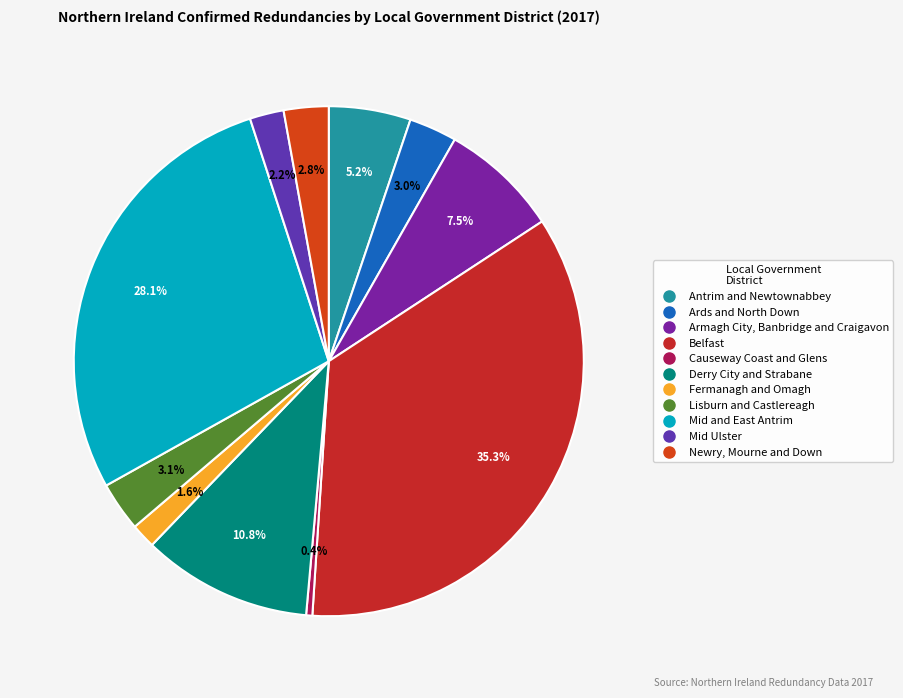

How many slices are in this pie chart?

11